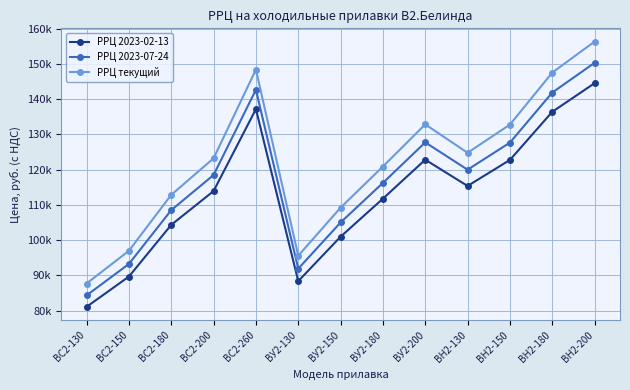

The РРЦ 2023-02-13 series shows 137799.6 at BС2-130. True or false?

False